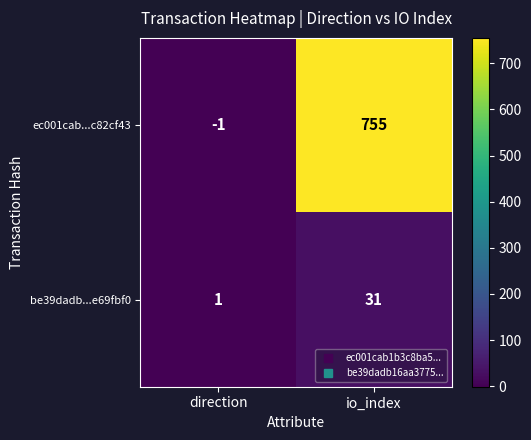

What is the approximate value of ec001cab...c82cf43 at io_index, to the nearest 10?

760